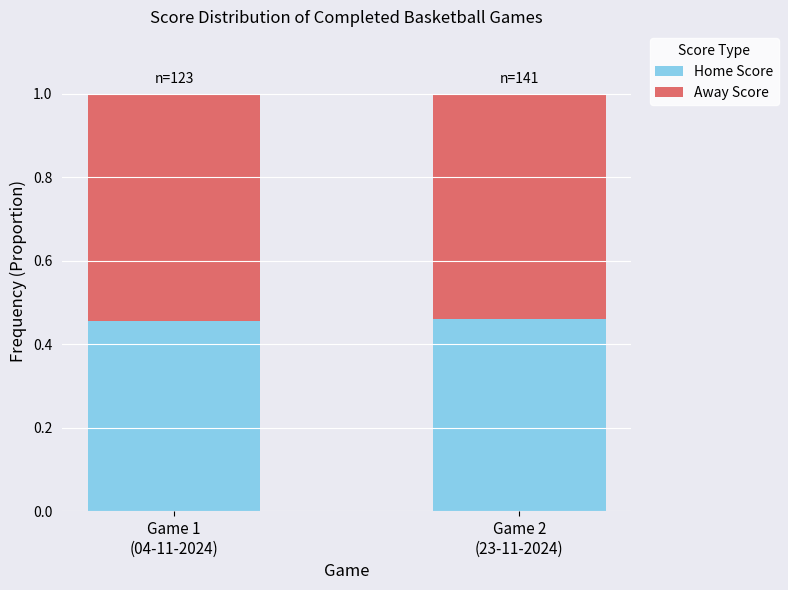

What is the sum of all Home Score values?

0.9